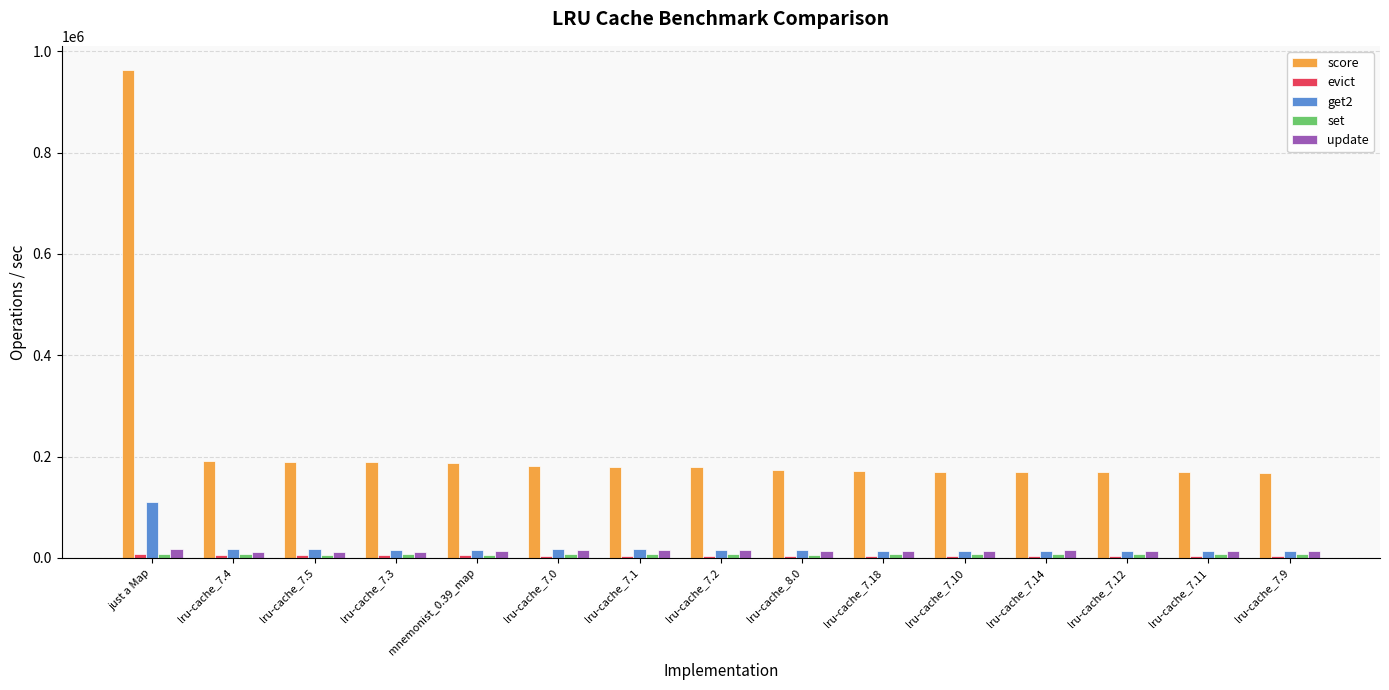

Are the bars grouped side by side (vs. stacked)?

Yes